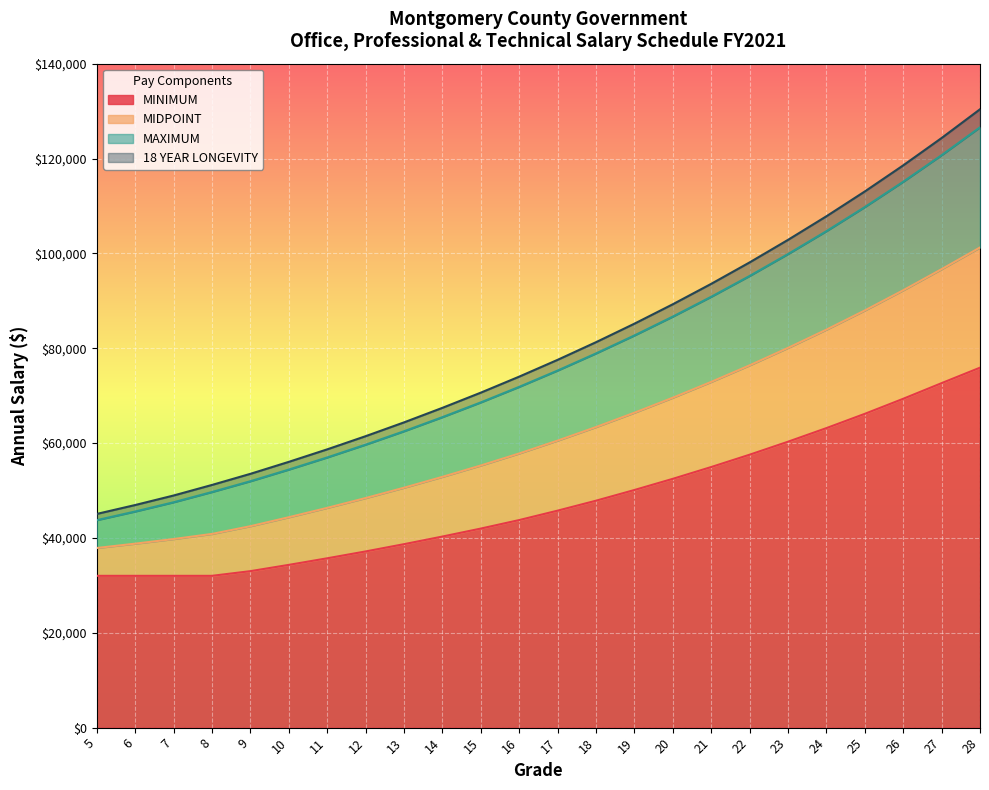

What is the value of the MAXIMUM point at the 11th from the left?

68575.0